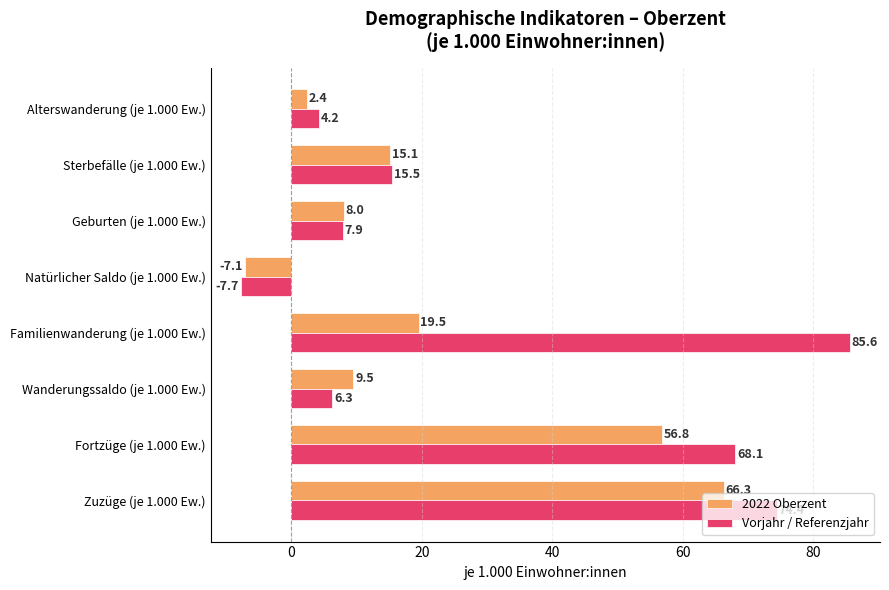

What are all the series names shown in the legend?

2022 Oberzent, Vorjahr / Referenzjahr